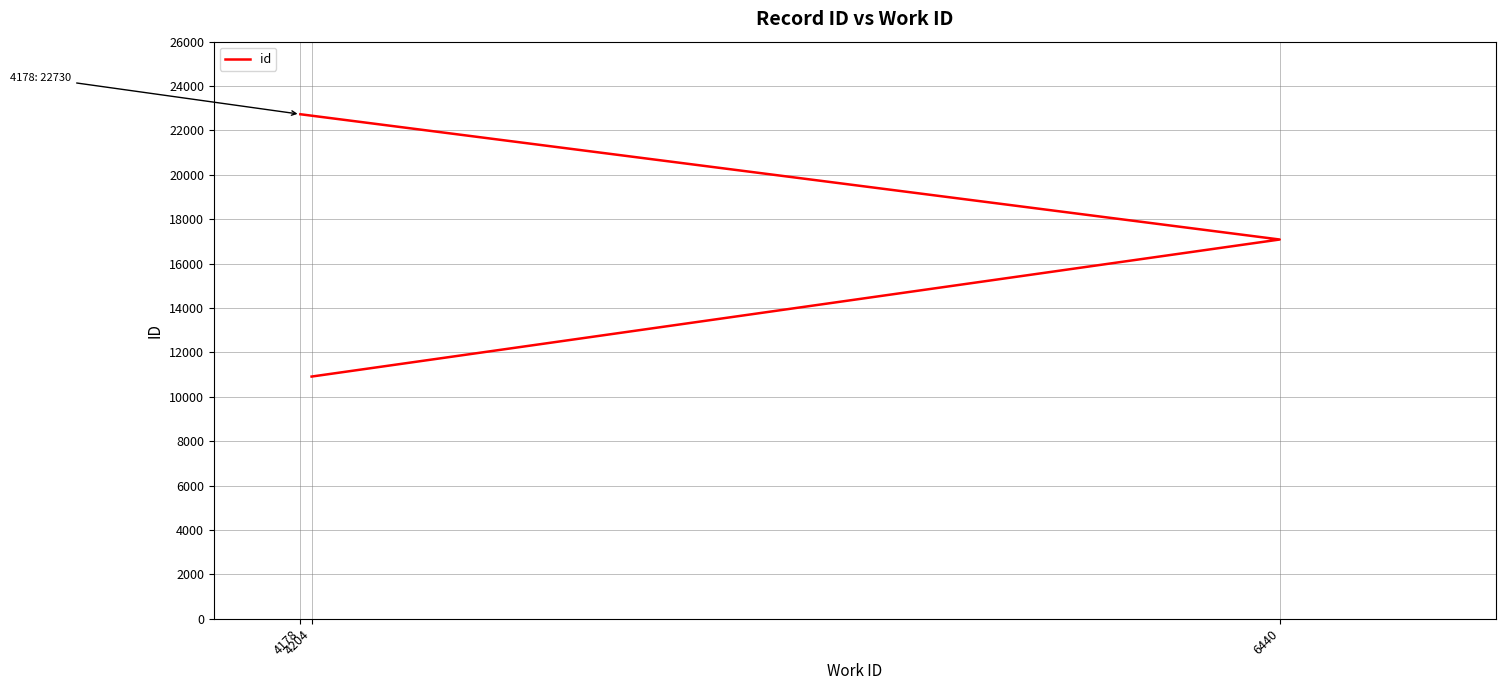

Rank the categories by value from lowest to highest.

4204, 6440, 4178